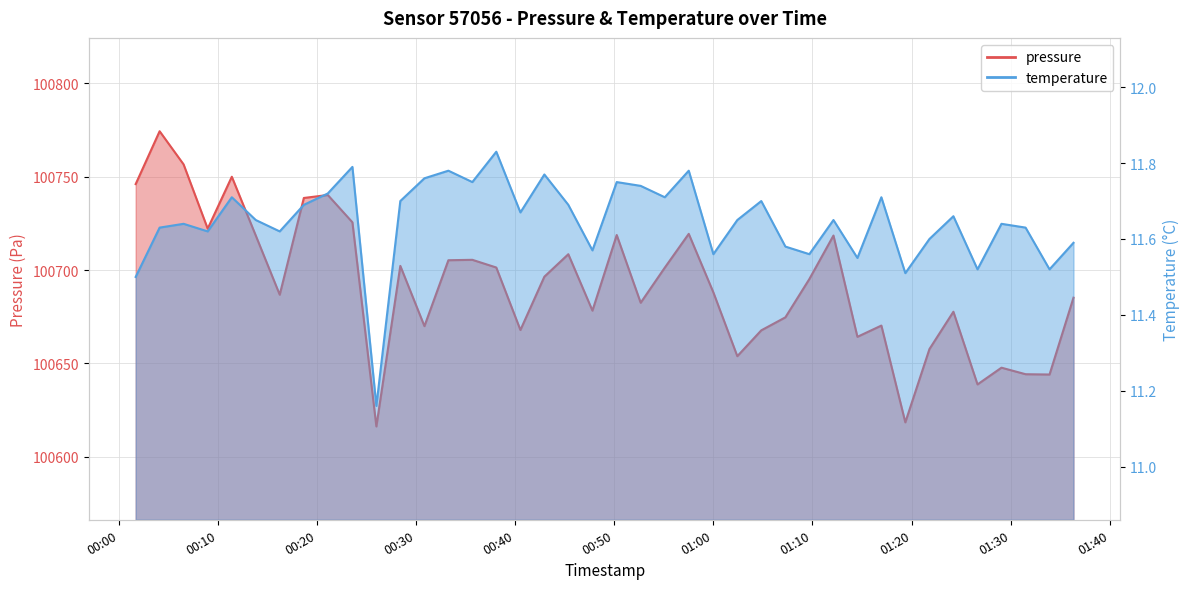

In pressure, how many points are higher than both neighbors (excluding endpoints)?

12